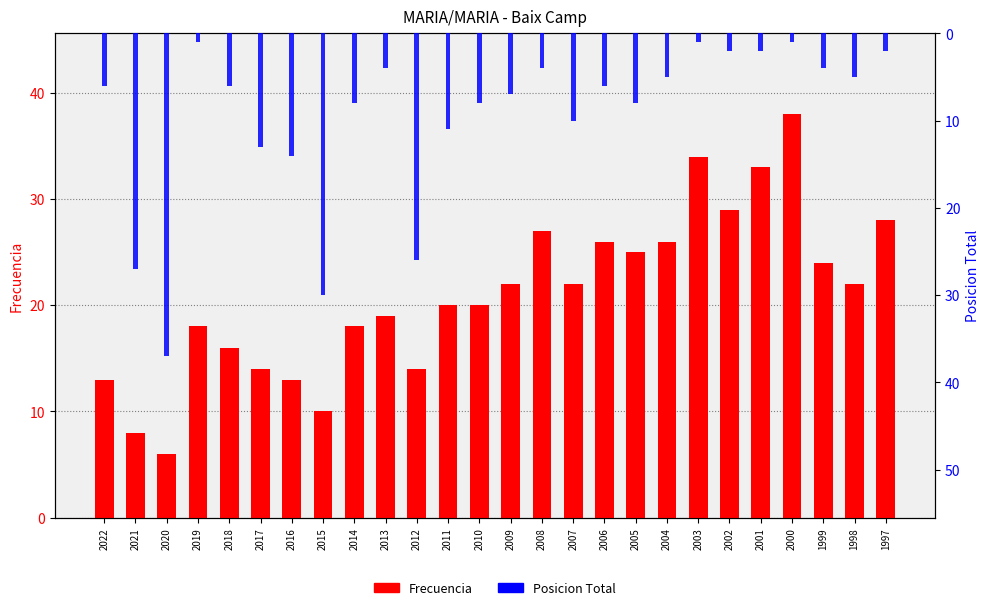

List the series in order of their peak value, lowest first.

Posicion Total, Frecuencia